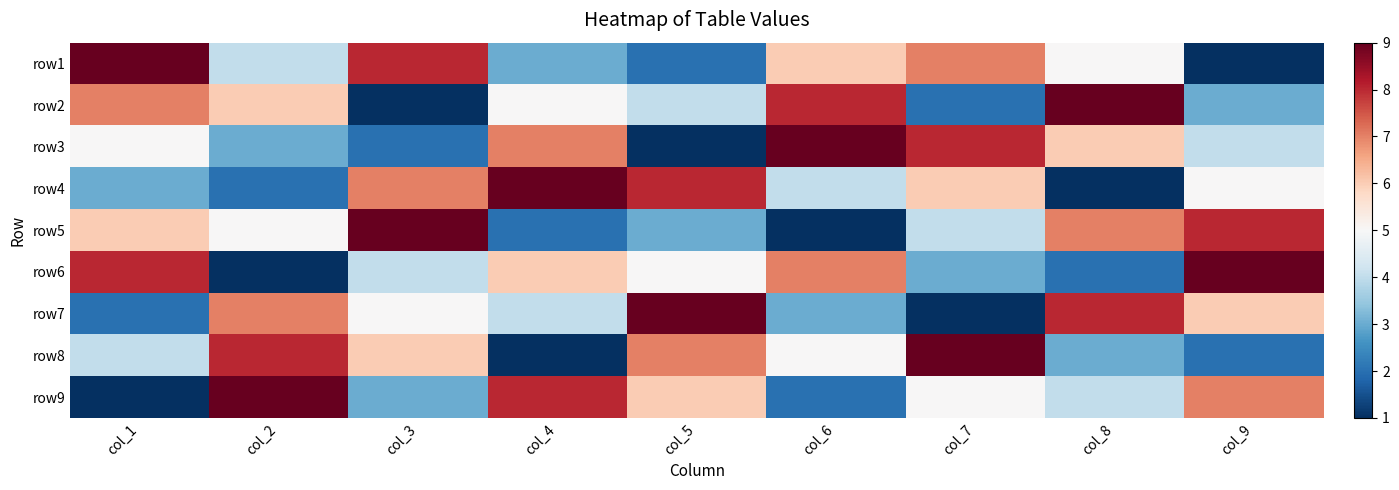

Reading right to left, list all the values displayed in this chart.

row1: col_9=1	col_8=5	col_7=7	col_6=6	col_5=2	col_4=3	col_3=8	col_2=4	col_1=9
row2: col_9=3	col_8=9	col_7=2	col_6=8	col_5=4	col_4=5	col_3=1	col_2=6	col_1=7
row3: col_9=4	col_8=6	col_7=8	col_6=9	col_5=1	col_4=7	col_3=2	col_2=3	col_1=5
row4: col_9=5	col_8=1	col_7=6	col_6=4	col_5=8	col_4=9	col_3=7	col_2=2	col_1=3
row5: col_9=8	col_8=7	col_7=4	col_6=1	col_5=3	col_4=2	col_3=9	col_2=5	col_1=6
row6: col_9=9	col_8=2	col_7=3	col_6=7	col_5=5	col_4=6	col_3=4	col_2=1	col_1=8
row7: col_9=6	col_8=8	col_7=1	col_6=3	col_5=9	col_4=4	col_3=5	col_2=7	col_1=2
row8: col_9=2	col_8=3	col_7=9	col_6=5	col_5=7	col_4=1	col_3=6	col_2=8	col_1=4
row9: col_9=7	col_8=4	col_7=5	col_6=2	col_5=6	col_4=8	col_3=3	col_2=9	col_1=1